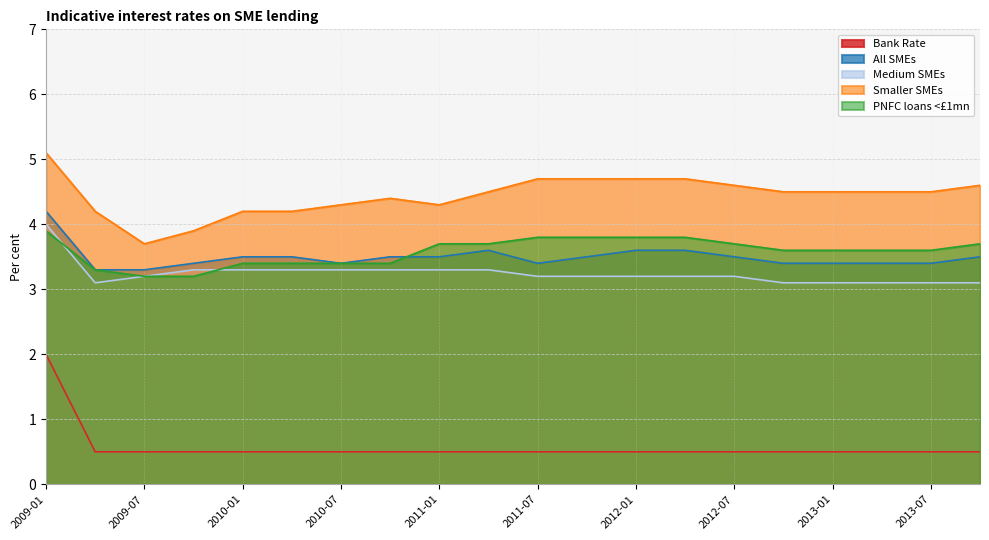

At which category does the chart reach its minimum across all series?

2009-04